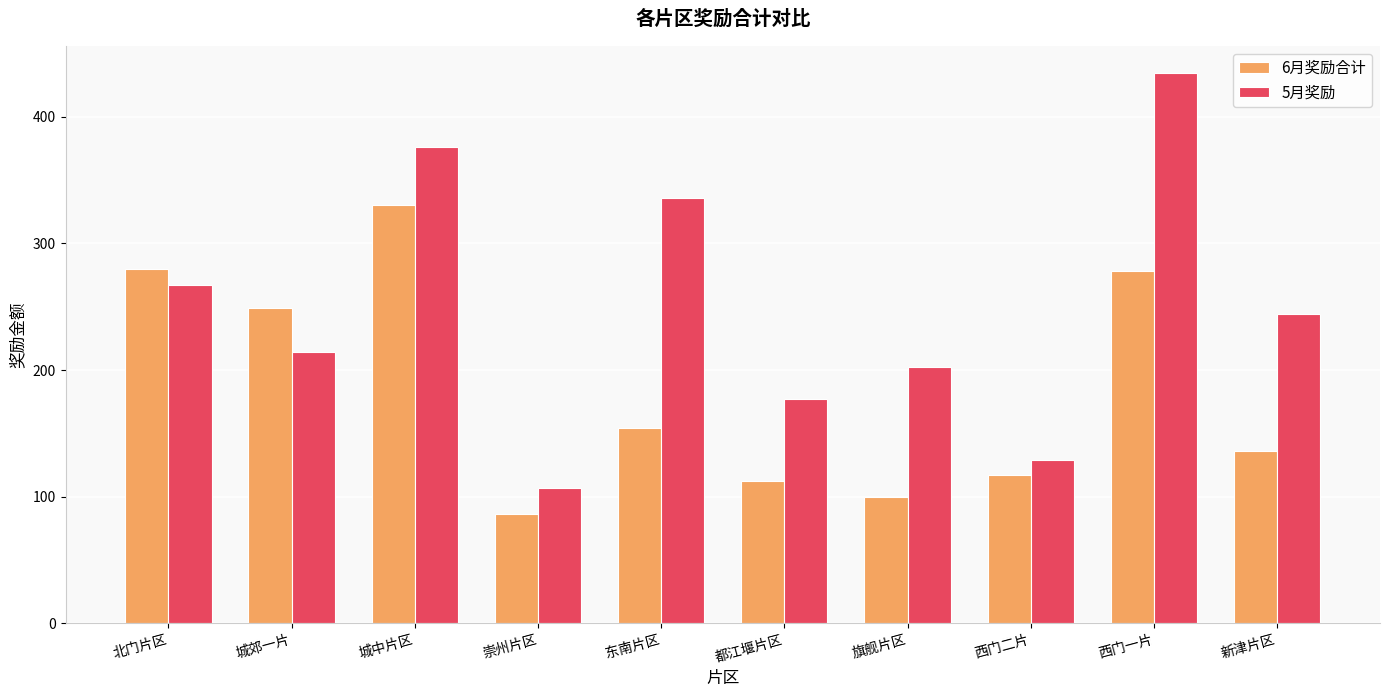

Reading right to left, transcribe all the data shown in this chart.

6月奖励合计: 136	278	117	100	112	154	86	330	249	280
5月奖励: 244	434	129	202	177	336	107	376	214	267